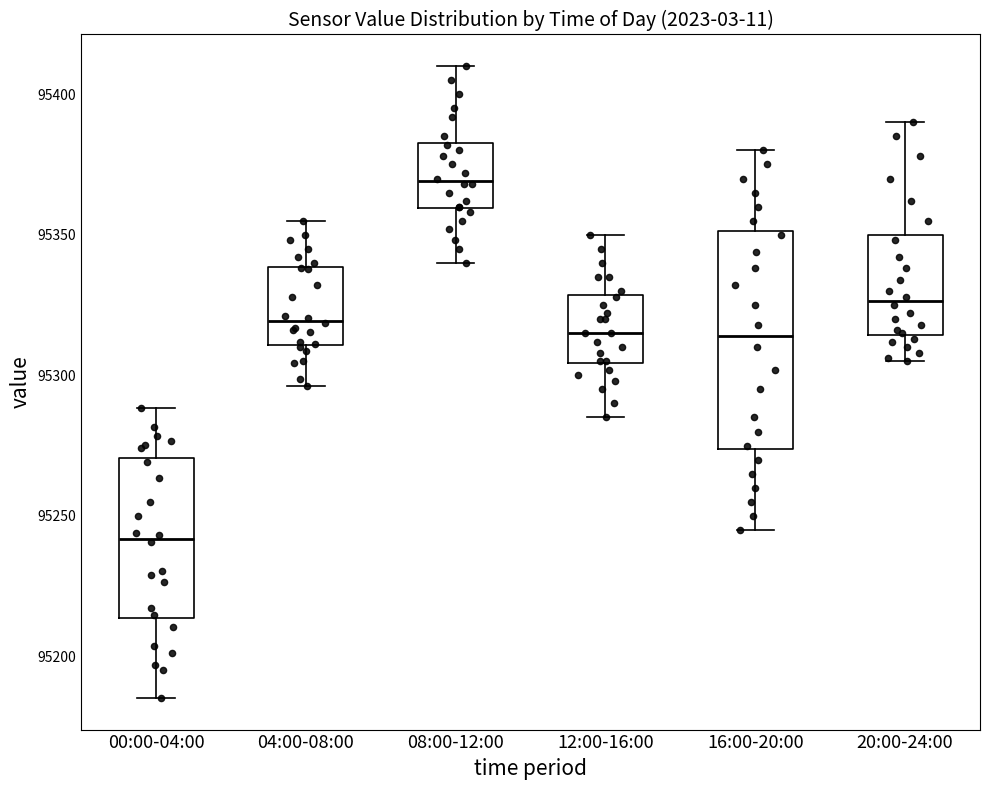

Which box is the tallest, from its lower edge to its upper edge?

16:00-20:00